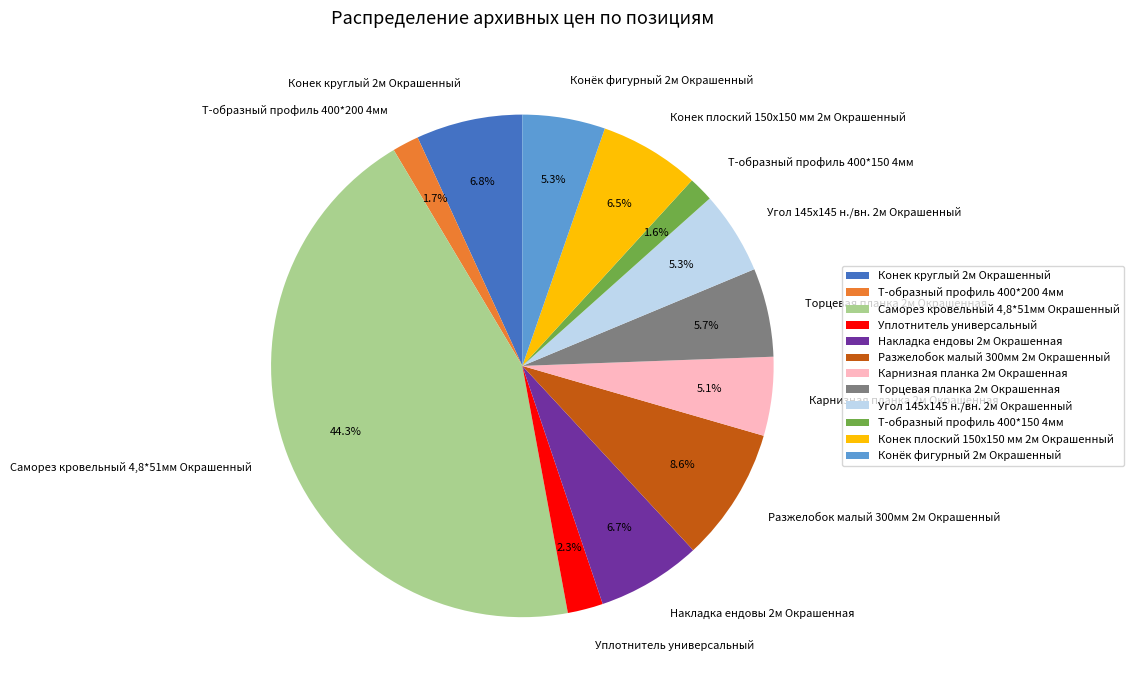

Is Конек плоский 150х150 мм 2м Окрашенный the majority of the pie?

No